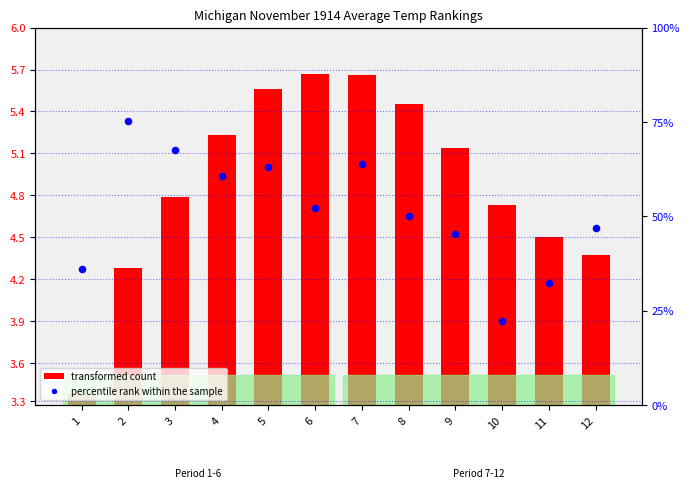

Which has a higher value, 8 or 10?

8